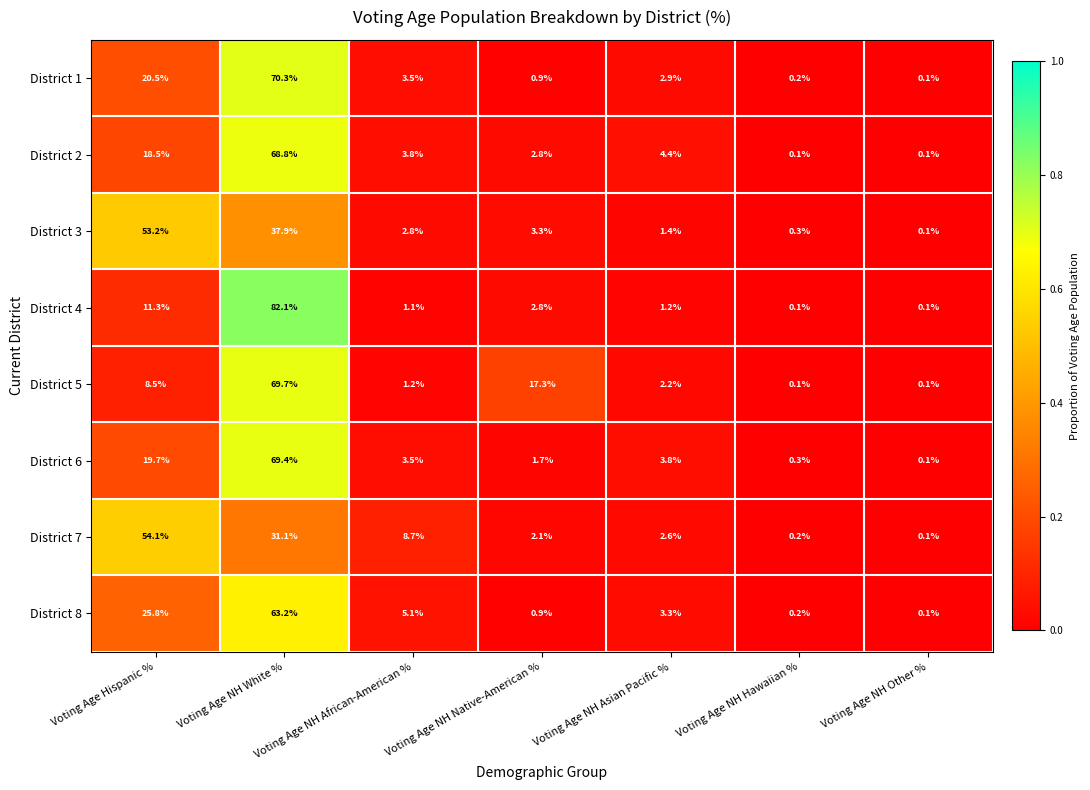

Rank the series at Voting Age NH Asian Pacific % from highest to lowest value.

District 2, District 6, District 8, District 1, District 7, District 5, District 3, District 4